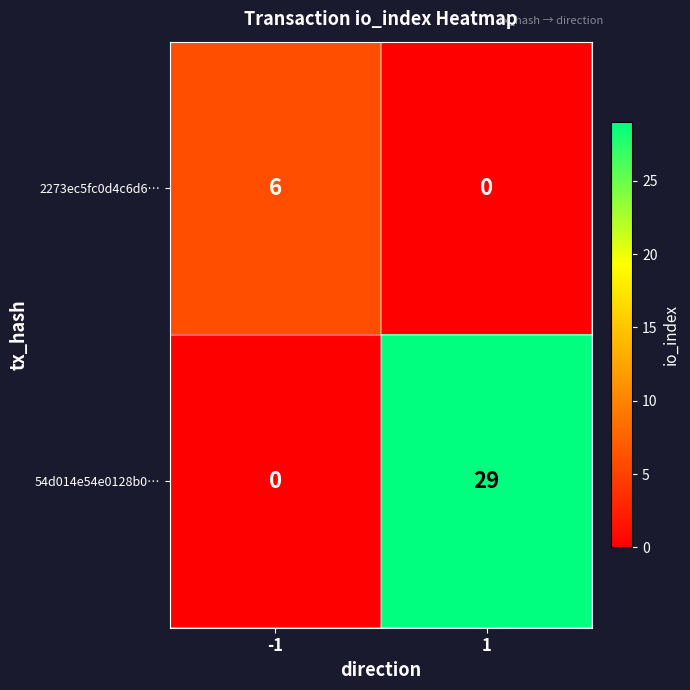

What is the approximate value of 54d014e54e0128b0… at 1?

29